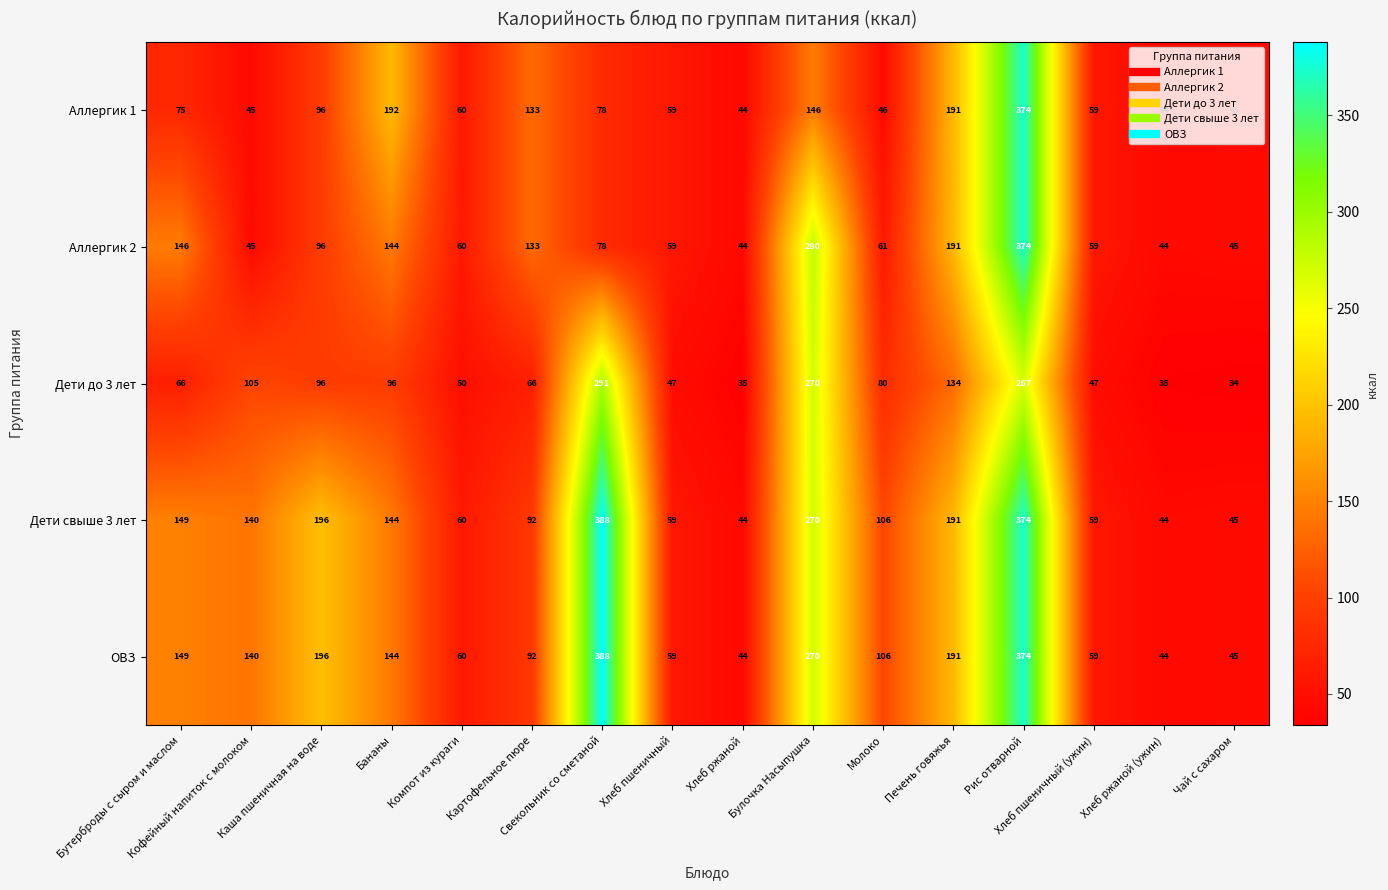

What is the average value of the Дети до 3 лет series?

107